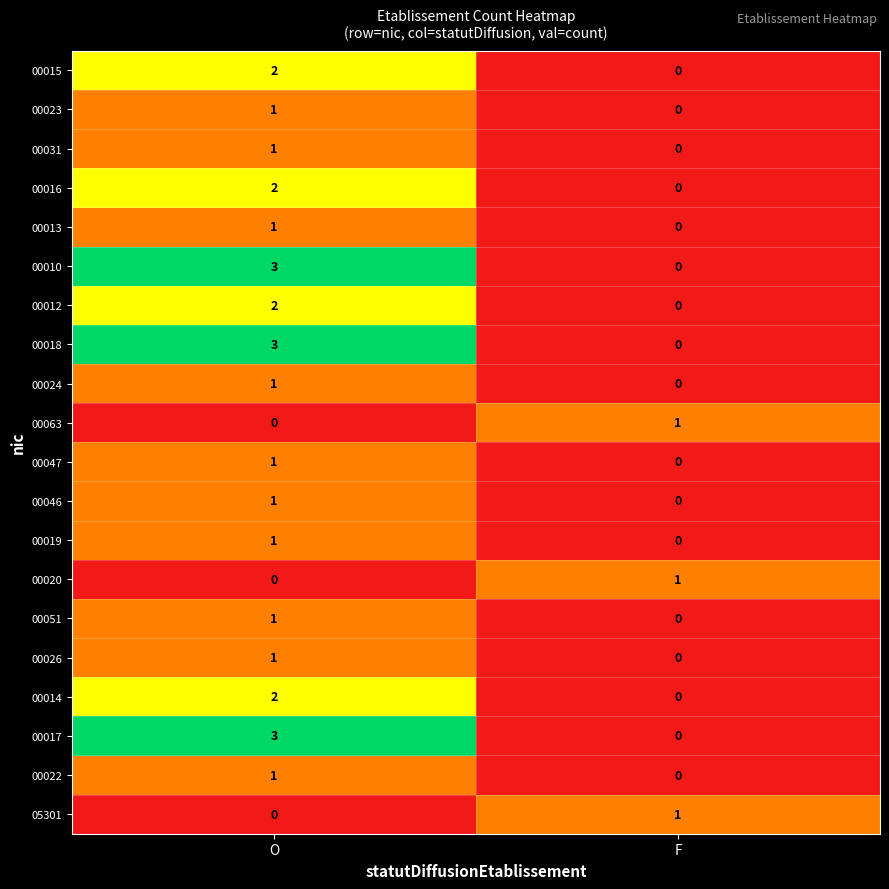

The value of 00014 at O is 2. True or false?

True